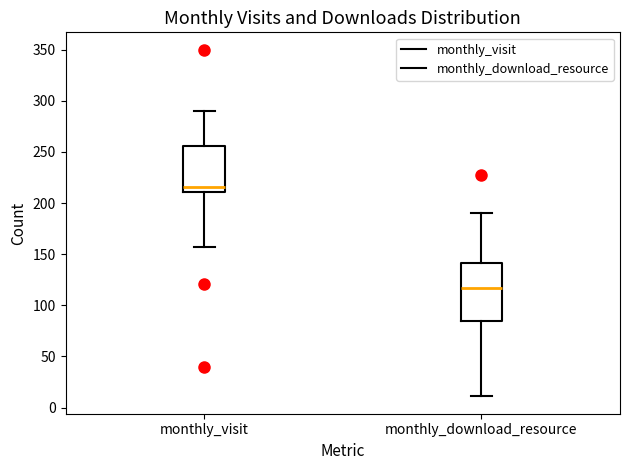

Which box is the tallest, from its lower edge to its upper edge?

monthly_download_resource